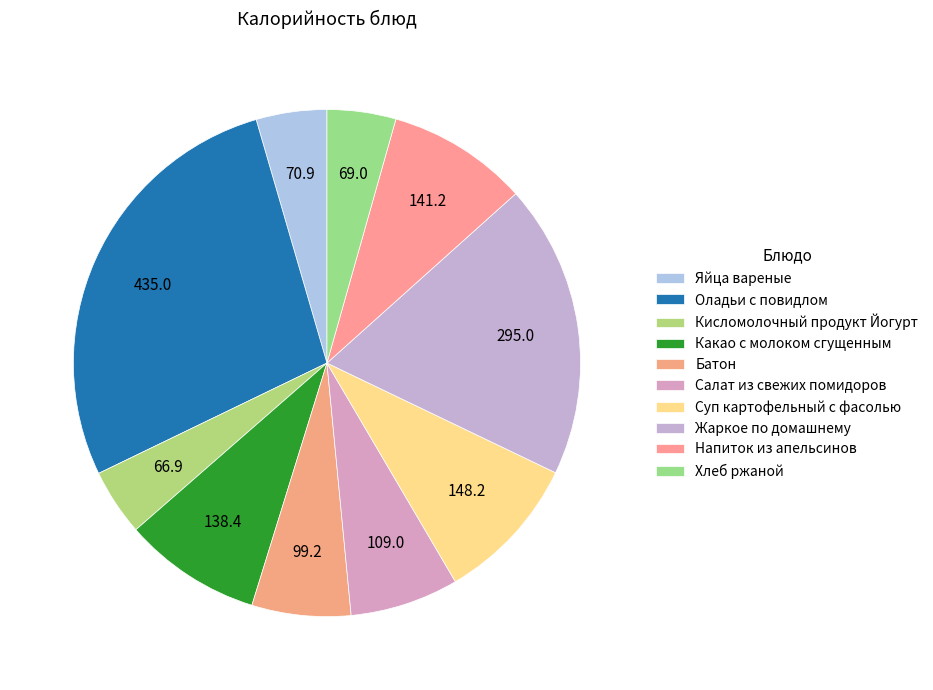

Count the number of slices in the pie.

10